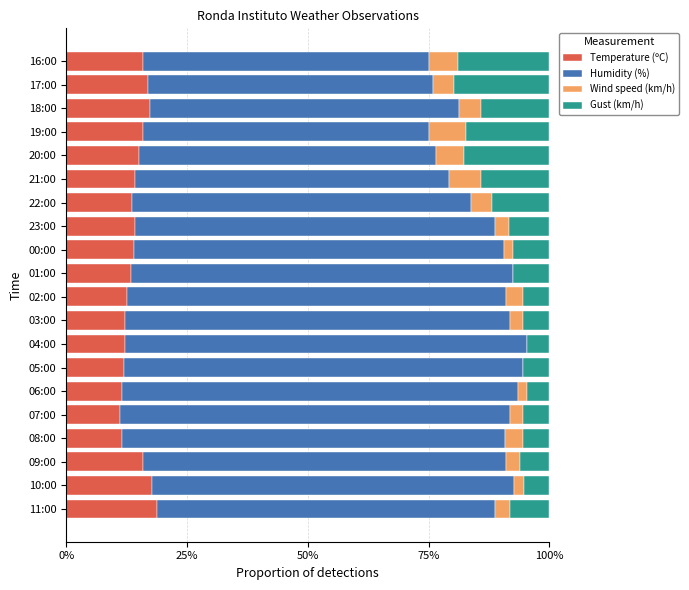

What is the maximum value for Temperature (ºC)?

18.7